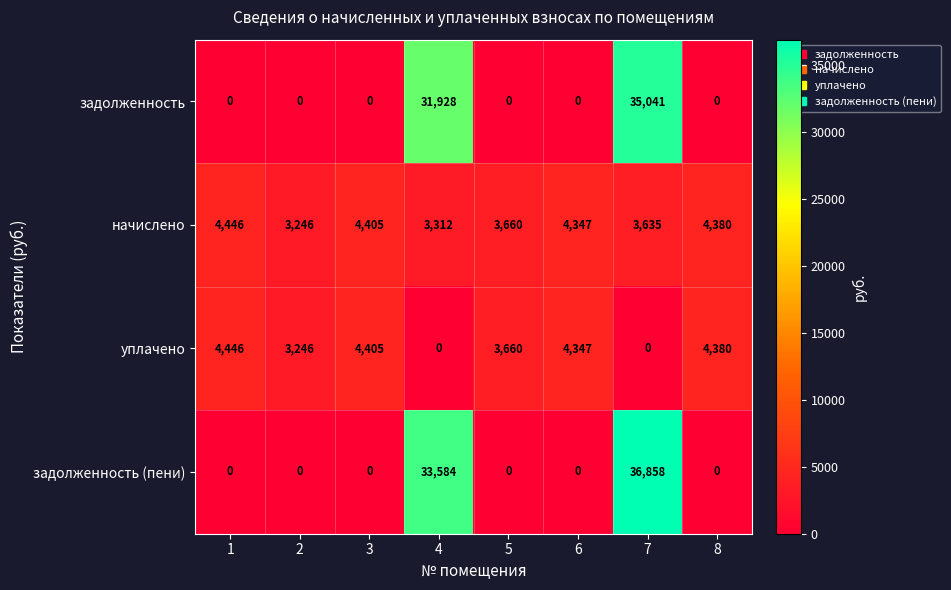

At which category is the sum across all series the highest?

7